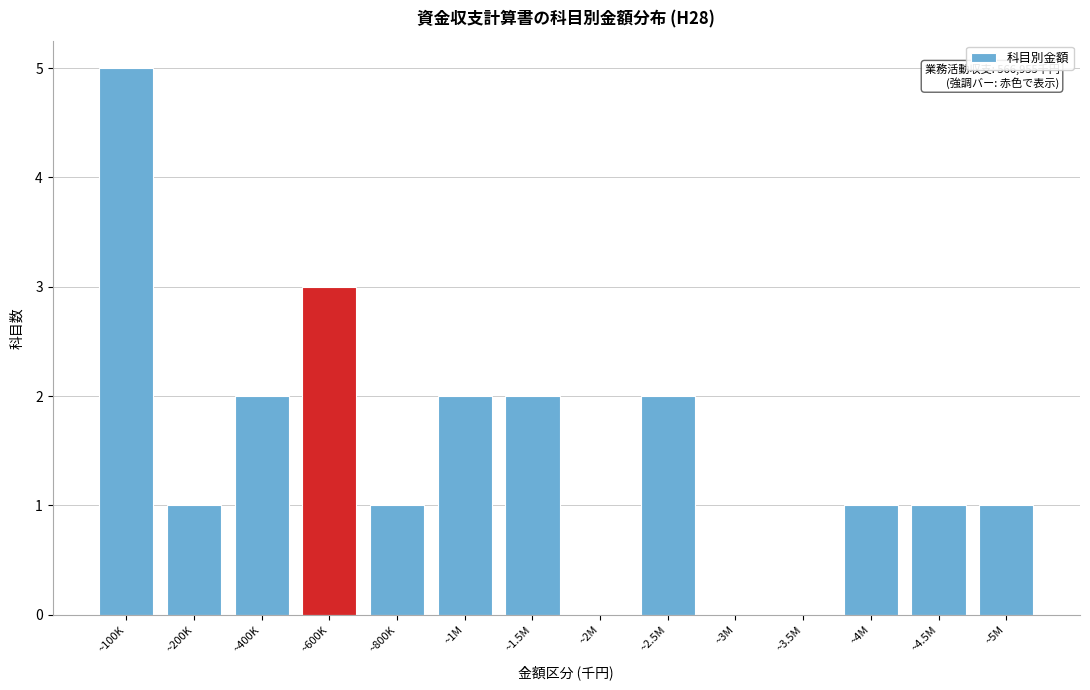

Reading left to right, extract all data points from this chart.

~100K=5	~200K=1	~400K=2	~600K=3	~800K=1	~1M=2	~1.5M=2	~2M=0	~2.5M=2	~3M=0	~3.5M=0	~4M=1	~4.5M=1	~5M=1